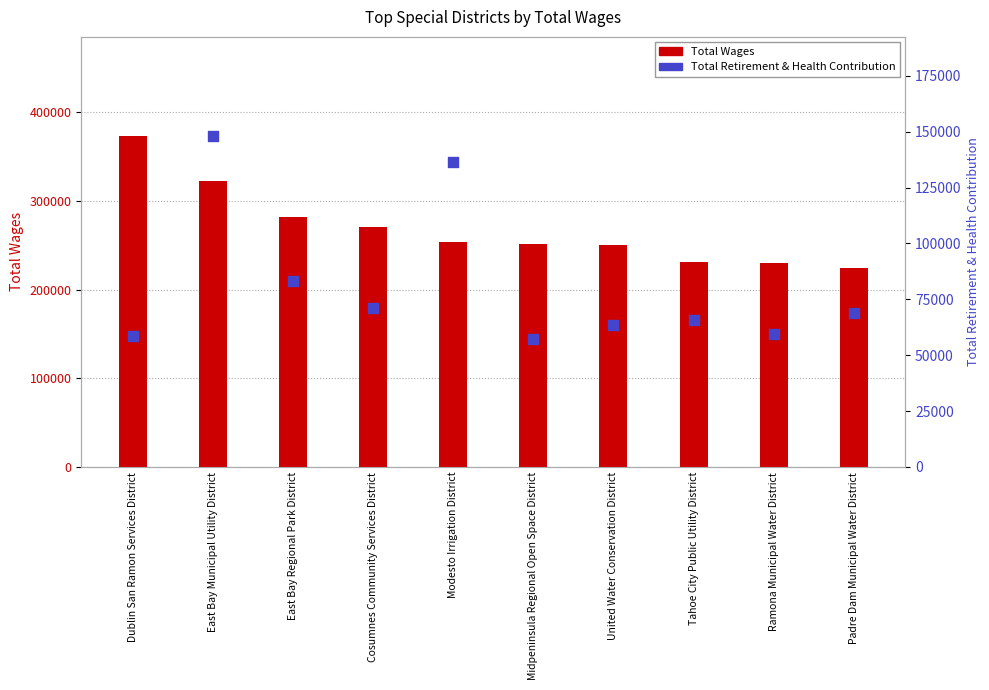

Is the value of Total Retirement & Health Contribution at East Bay Regional Park District greater than the value of Total Wages at Tahoe City Public Utility District?

No